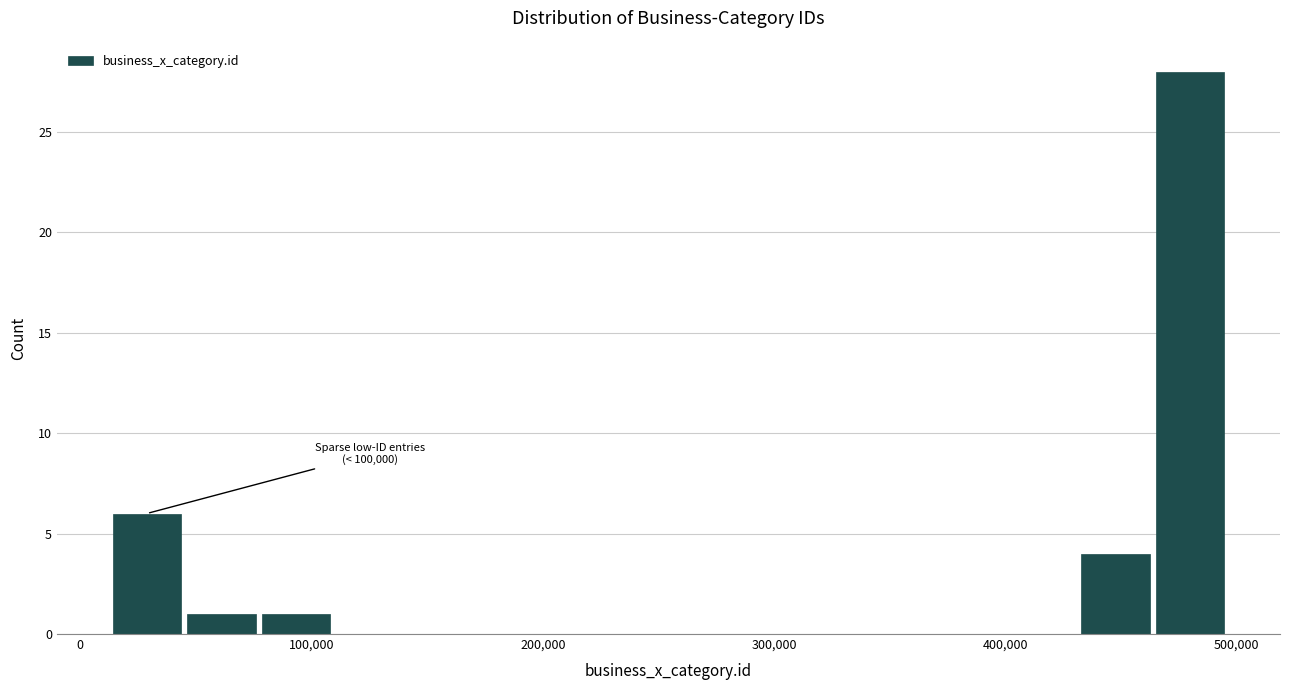

Read against the x-axis, roughly where is the centre of the tallest bar?

480000